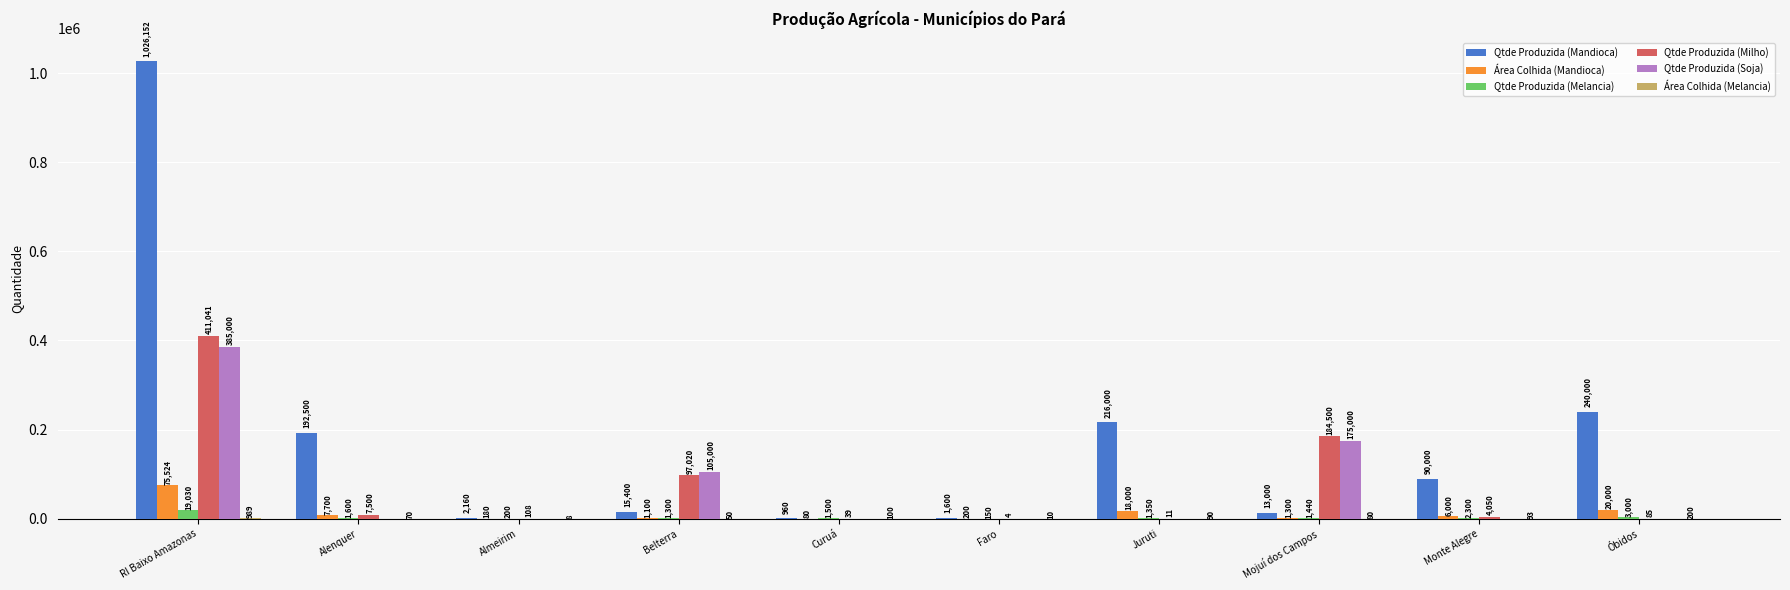

What is the sum of all Área Colhida (Mandioca) values?

130084